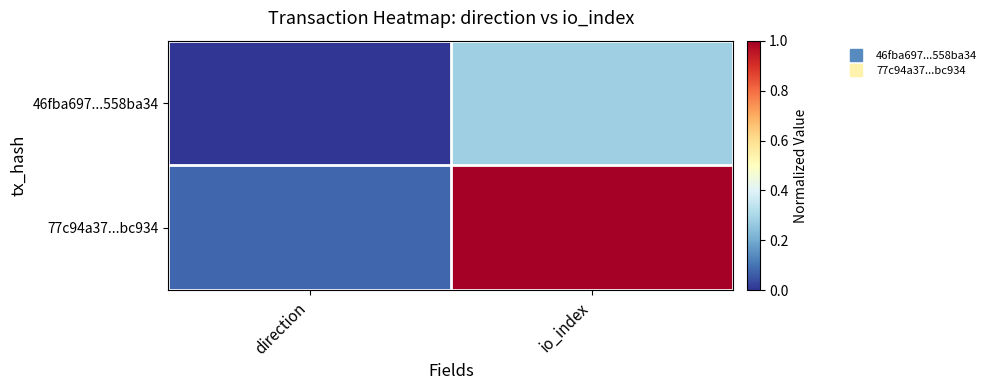

List the series in order of their peak value, lowest first.

46fba697...558ba34, 77c94a37...bc934